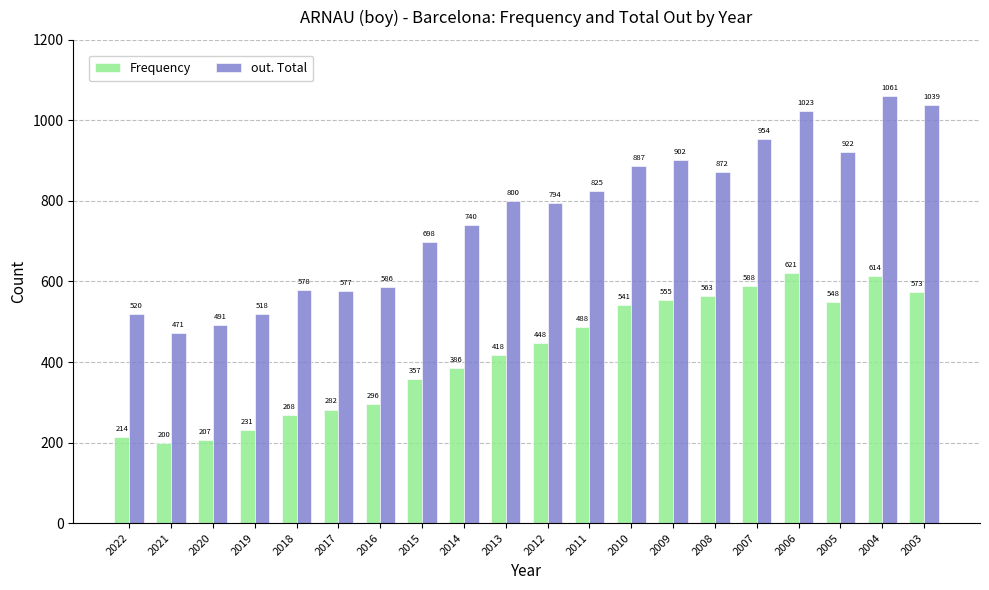

Which label corresponds to the largest value in the chart?

2004